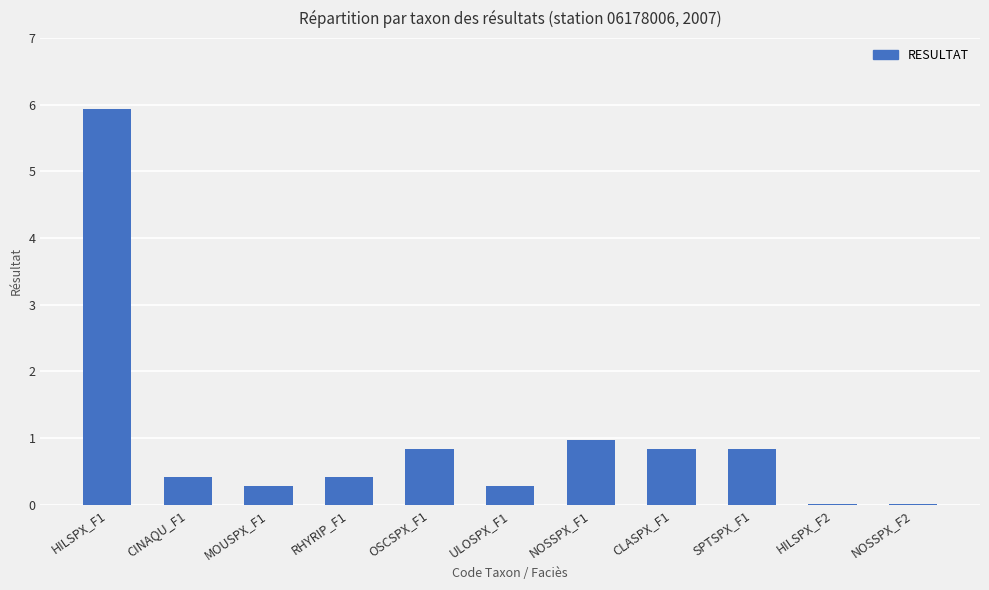

The value at CLASPX_F1 is 0.8. True or false?

True